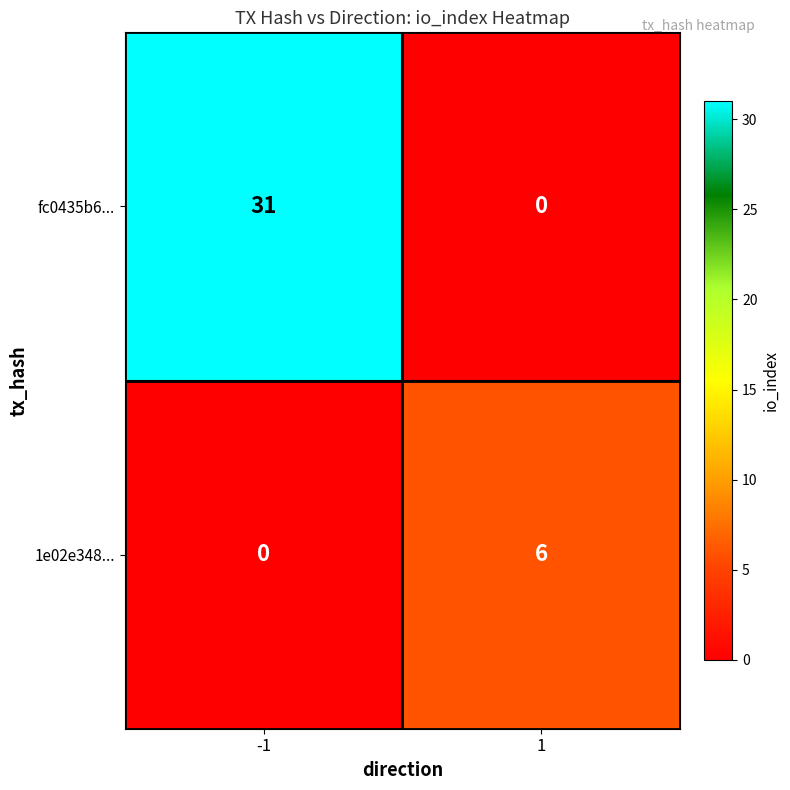

What is the total value across all series at -1?

31